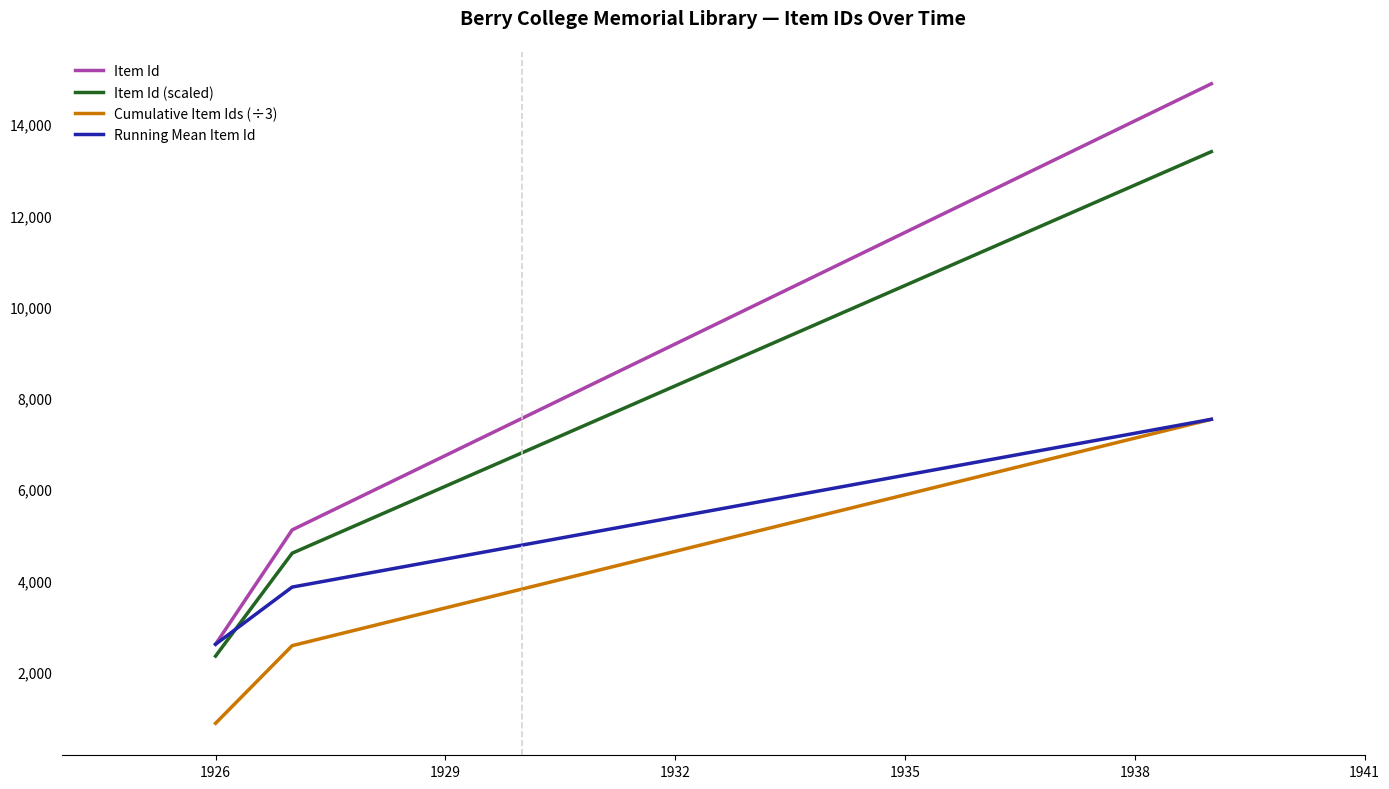

Which series has the largest total across all categories?

Item Id